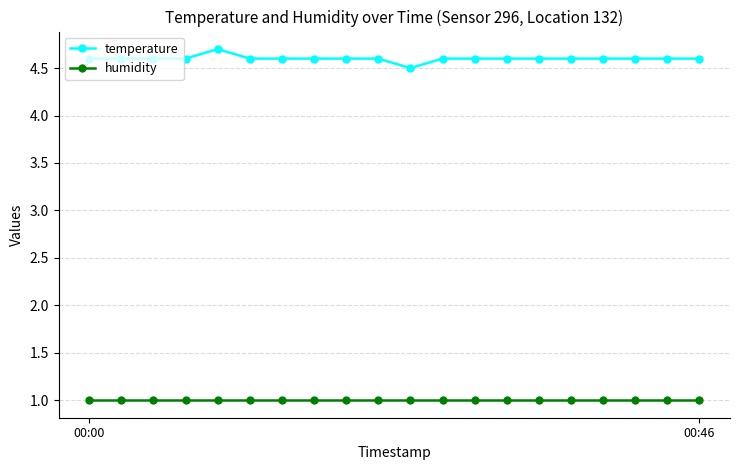

True or false: temperature and humidity intersect in this chart.

False